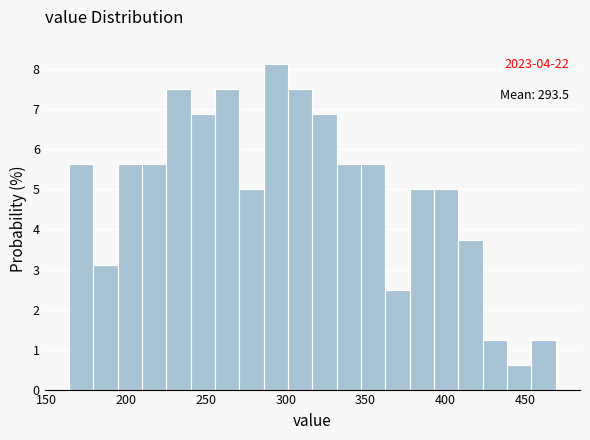

Around what value on the x-axis is the tallest bar? Give the approximate position of its centre, as read against the axis.

295